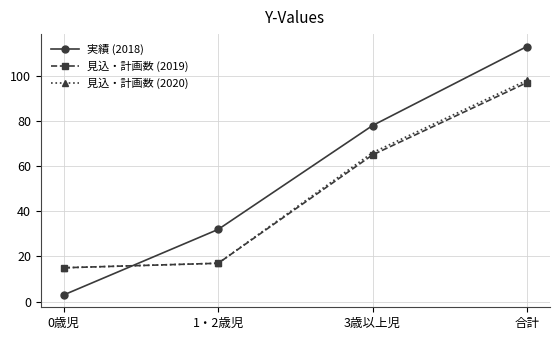

What value does the 見込・計画数 (2019) series have at 0歳児, to the nearest 5?

15